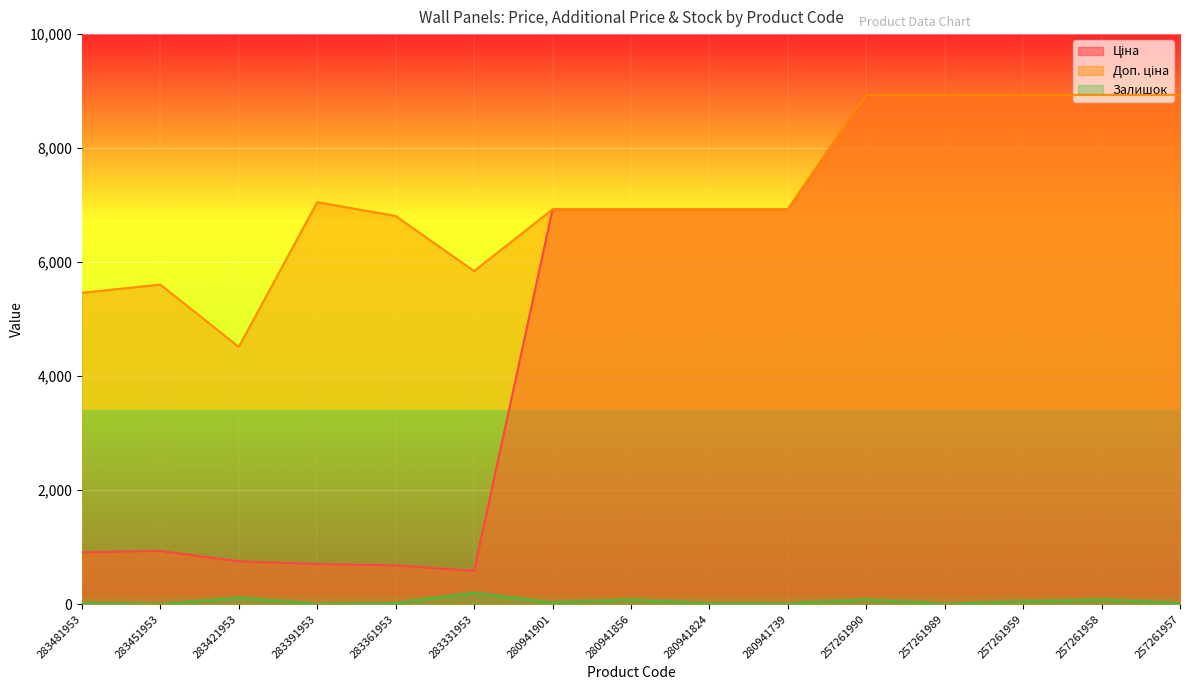

How many lines are shown in the chart?

3